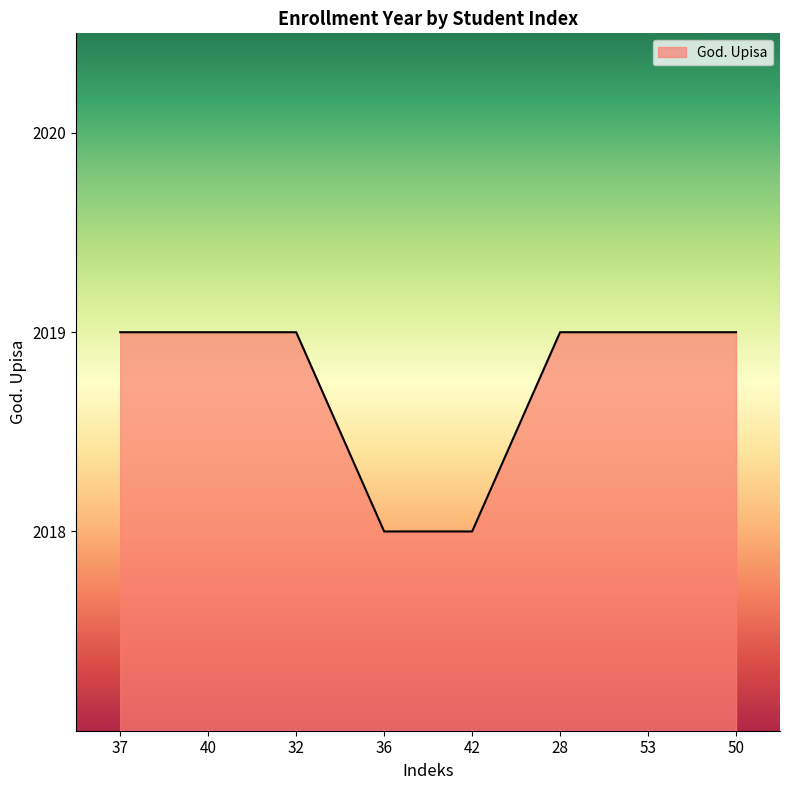

Between 42 and 50, which is larger?

50